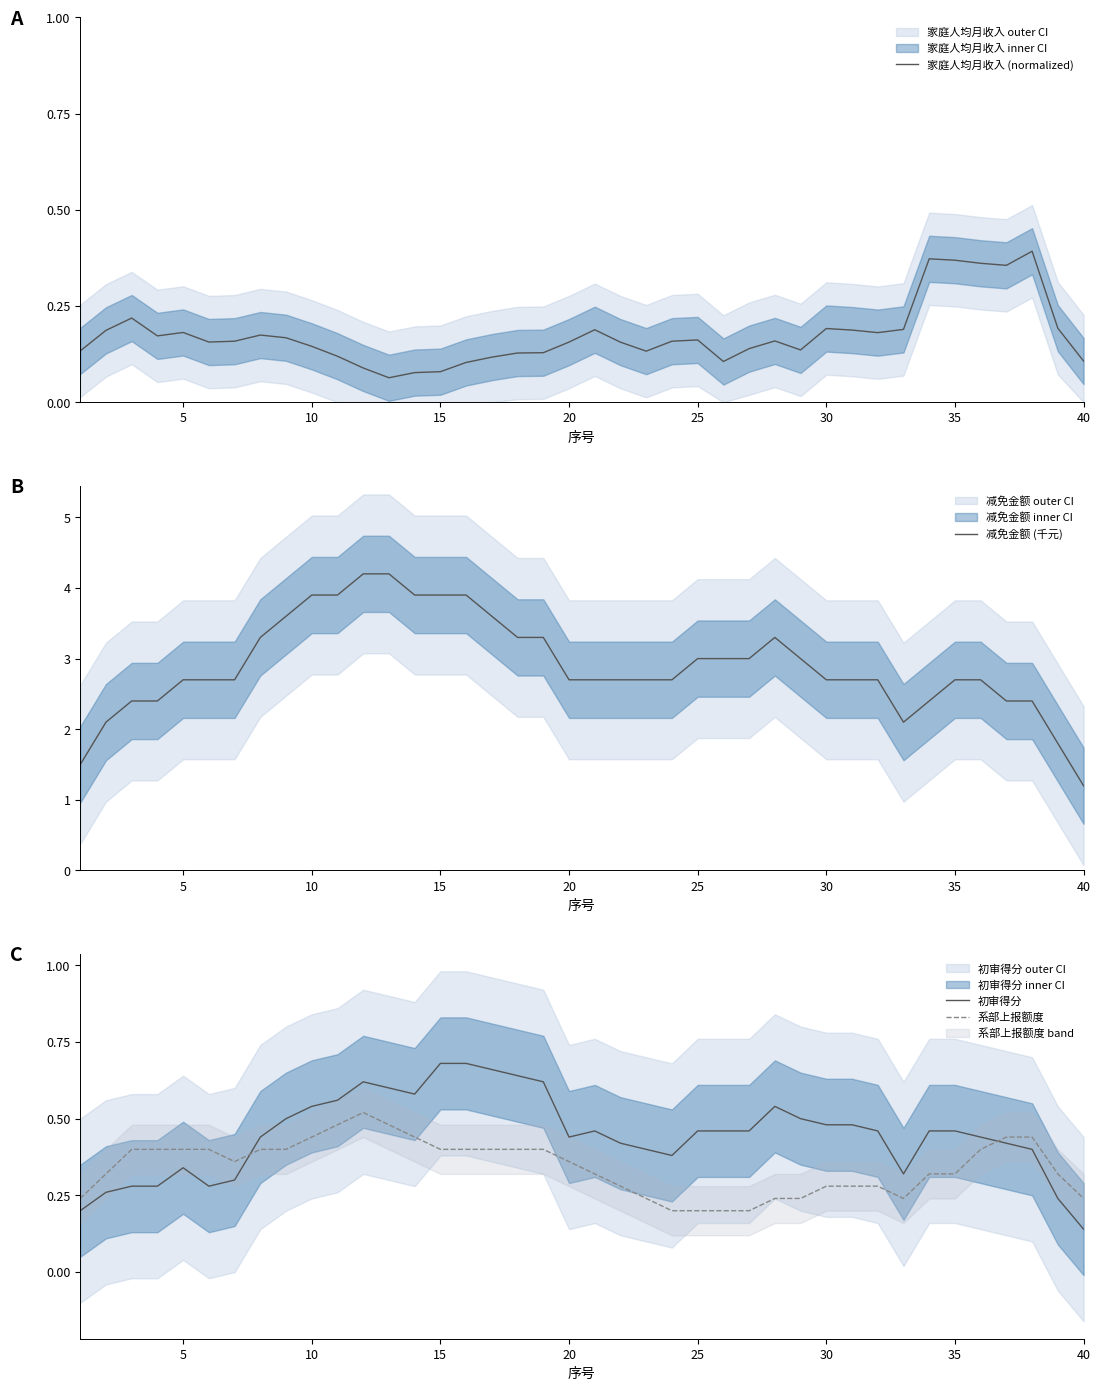

How many times do 系部上报额度 and 初审得分 cross each other?

2